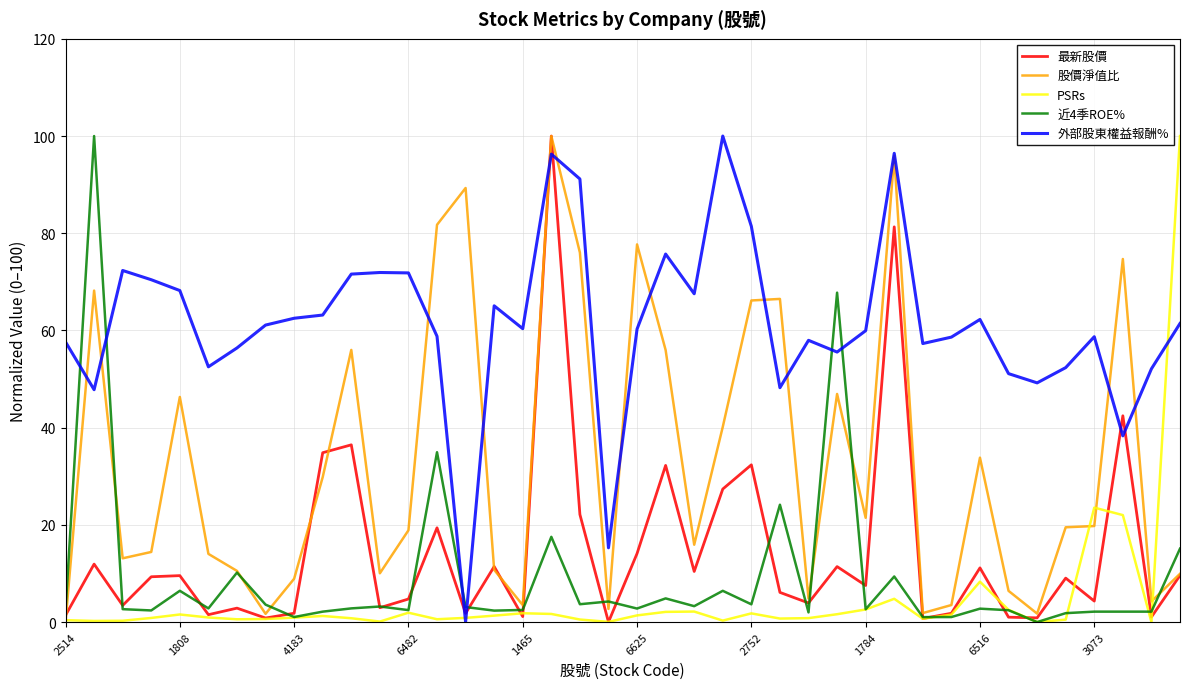

Which series ends up on top after the final intersection of 外部股東權益報酬% and 最新股價?

外部股東權益報酬%